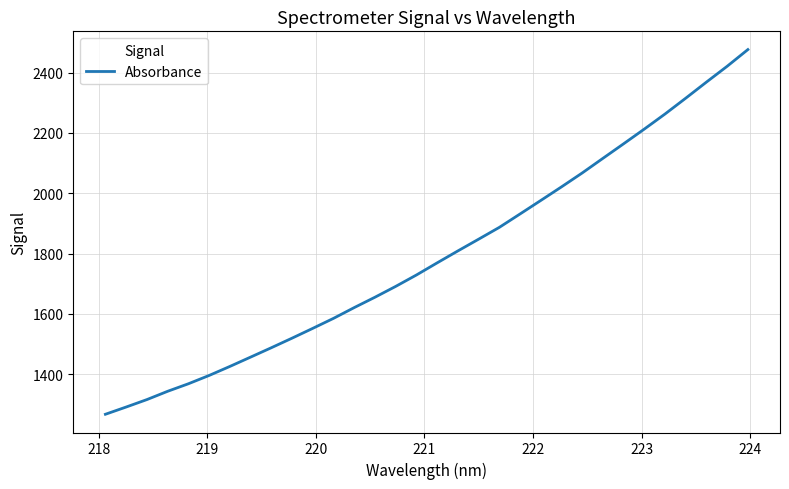

What is the difference between the second highest and minimum values?

1153.6